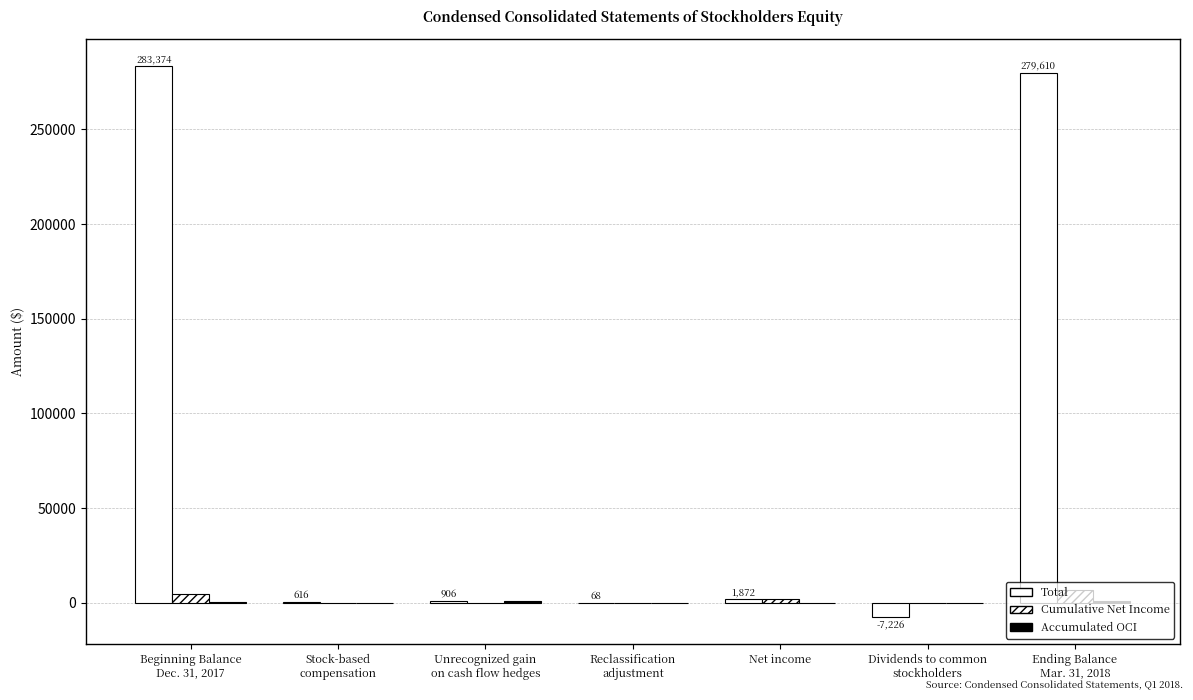

How many distinct data groups are displayed?

3